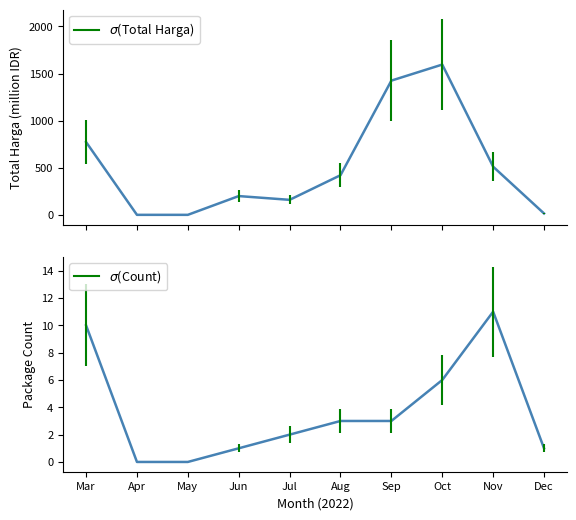

How many lines are shown in the chart?

2